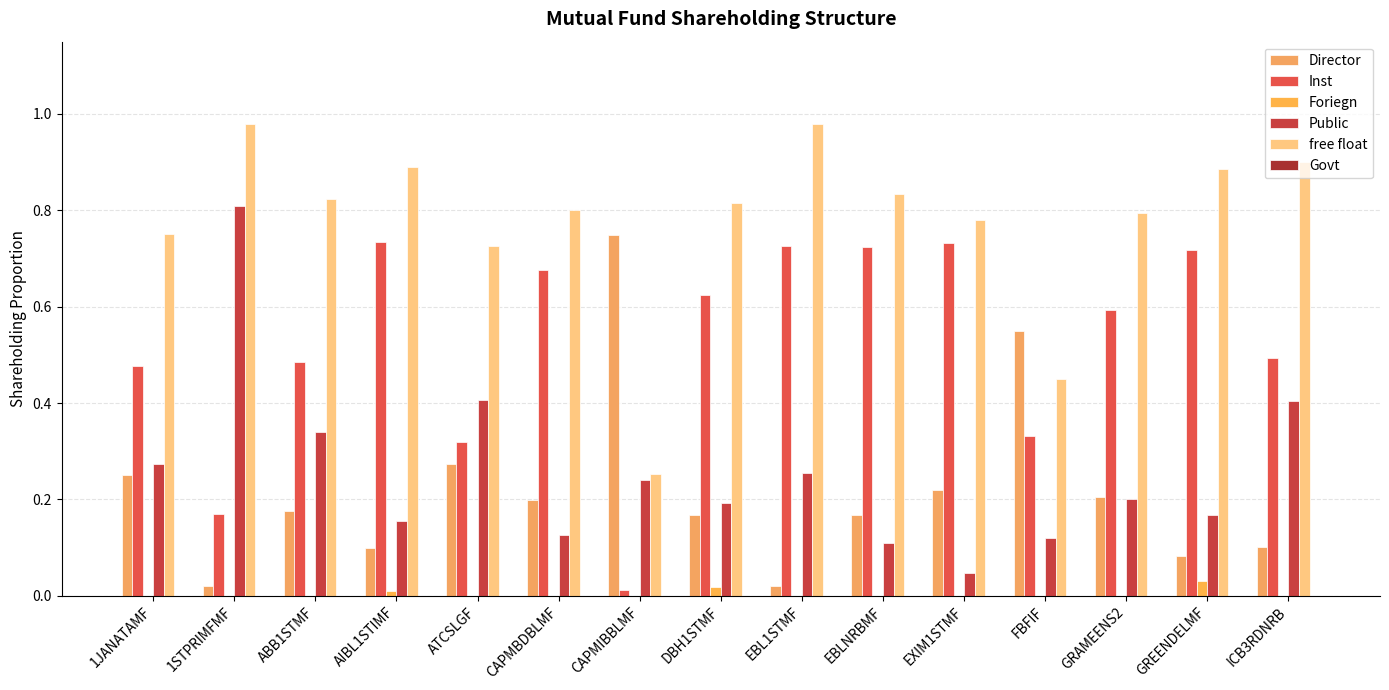

Which series has the widest spread of values?

Public